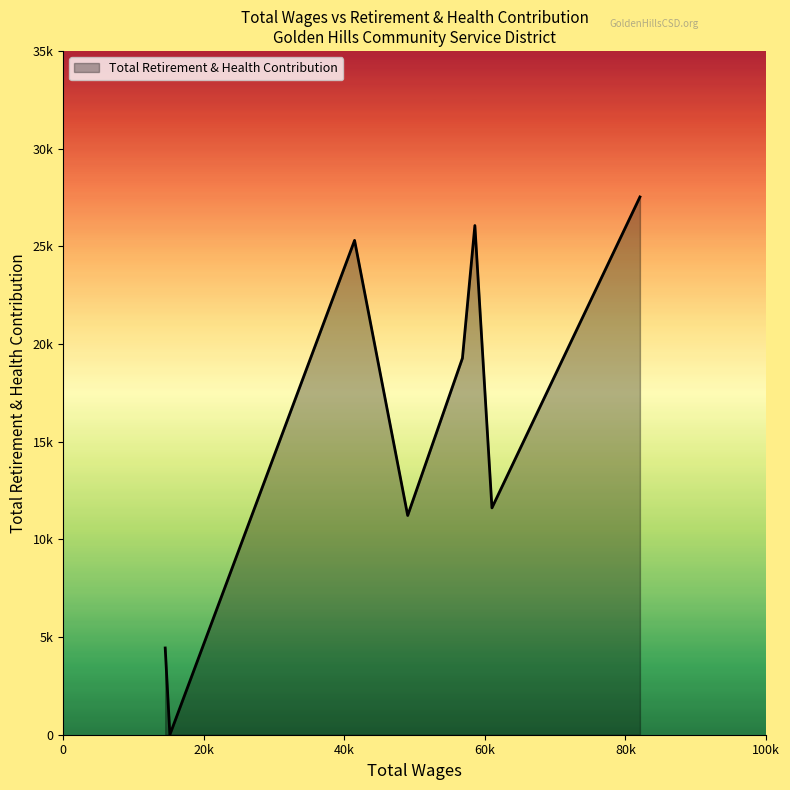

Rank the categories by value from highest to lowest.

82057.0, 58573.0, 41459.0, 56803.0, 61002.0, 49015.0, 14519.0, 15180.0